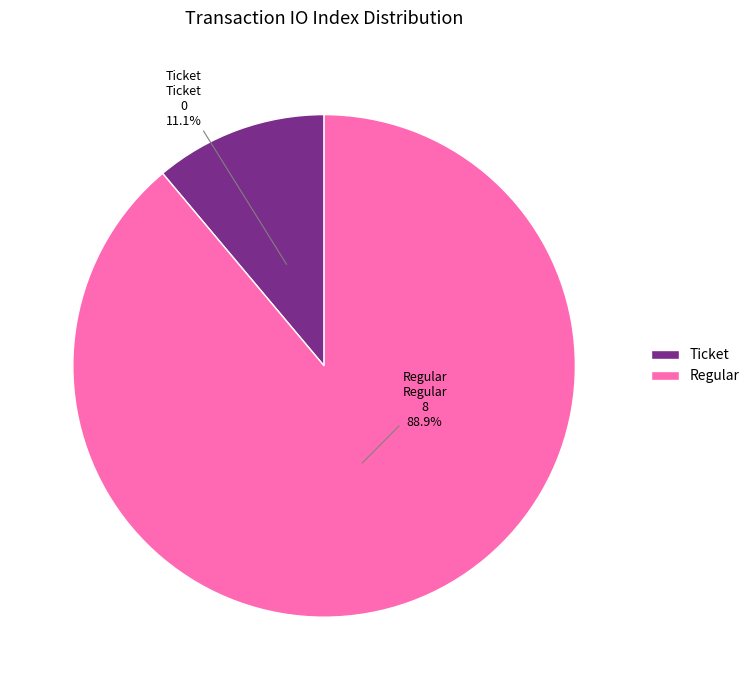

Does any single category account for the majority?

Yes